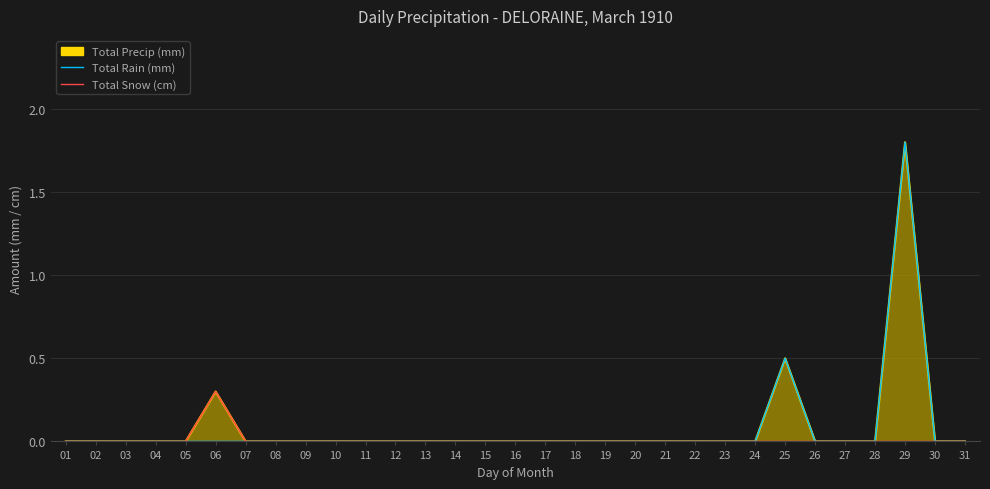

At which category is the sum across all series the highest?

29